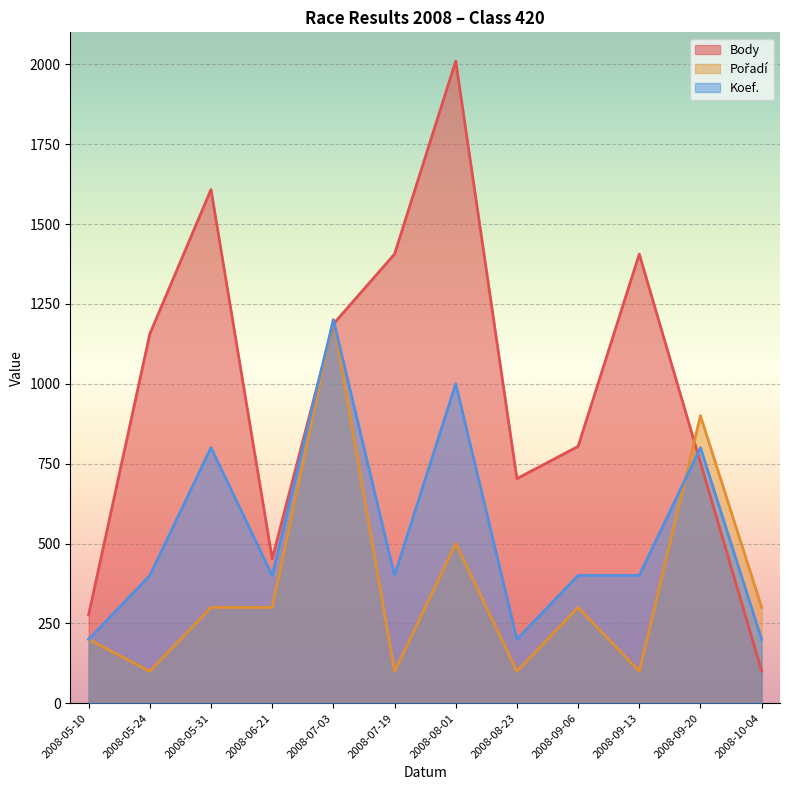

Which has a higher value, 2008-10-04 or 2008-08-01?

2008-08-01